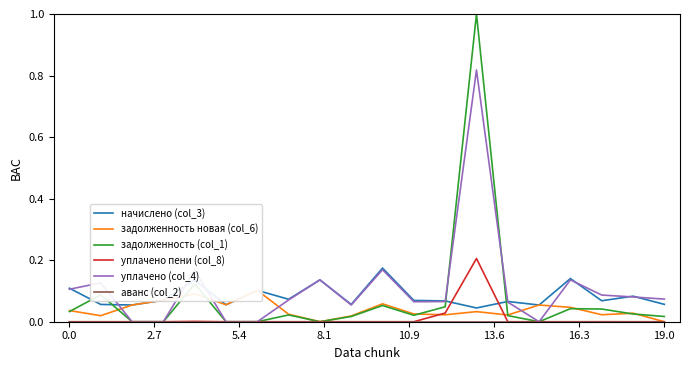

What are all the series names shown in the legend?

начислено (col_3), задолженность новая (col_6), задолженность (col_1), уплачено пени (col_8), уплачено (col_4), аванс (col_2)